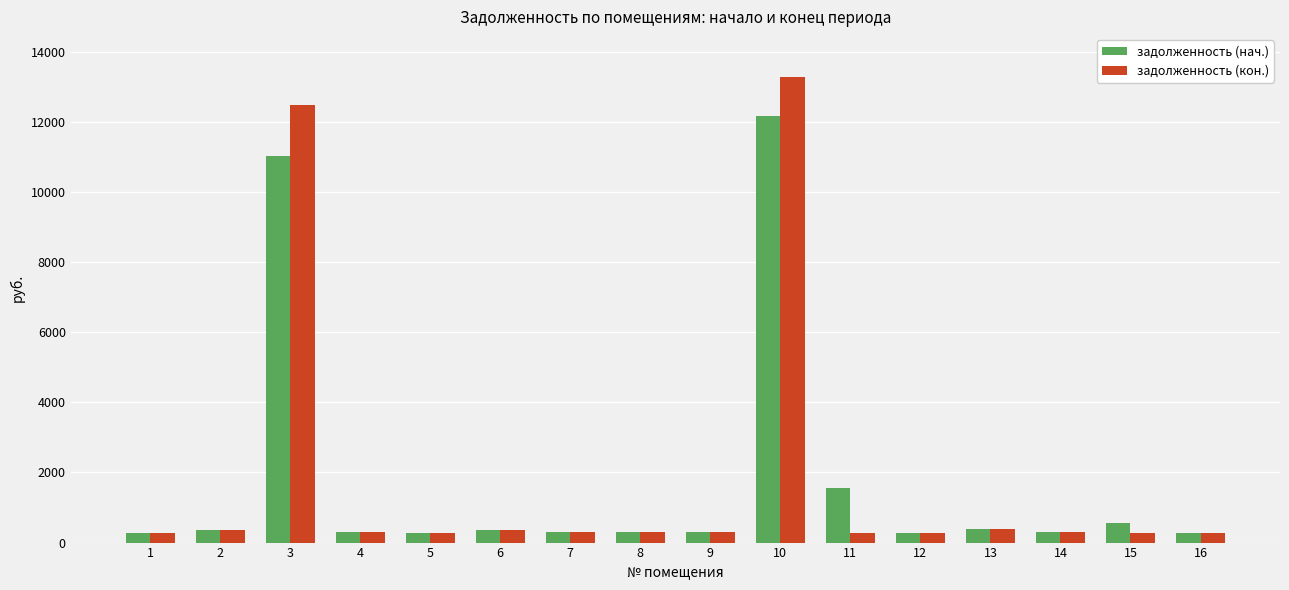

The value of задолженность (нач.) at 2 is 357.1. True or false?

True